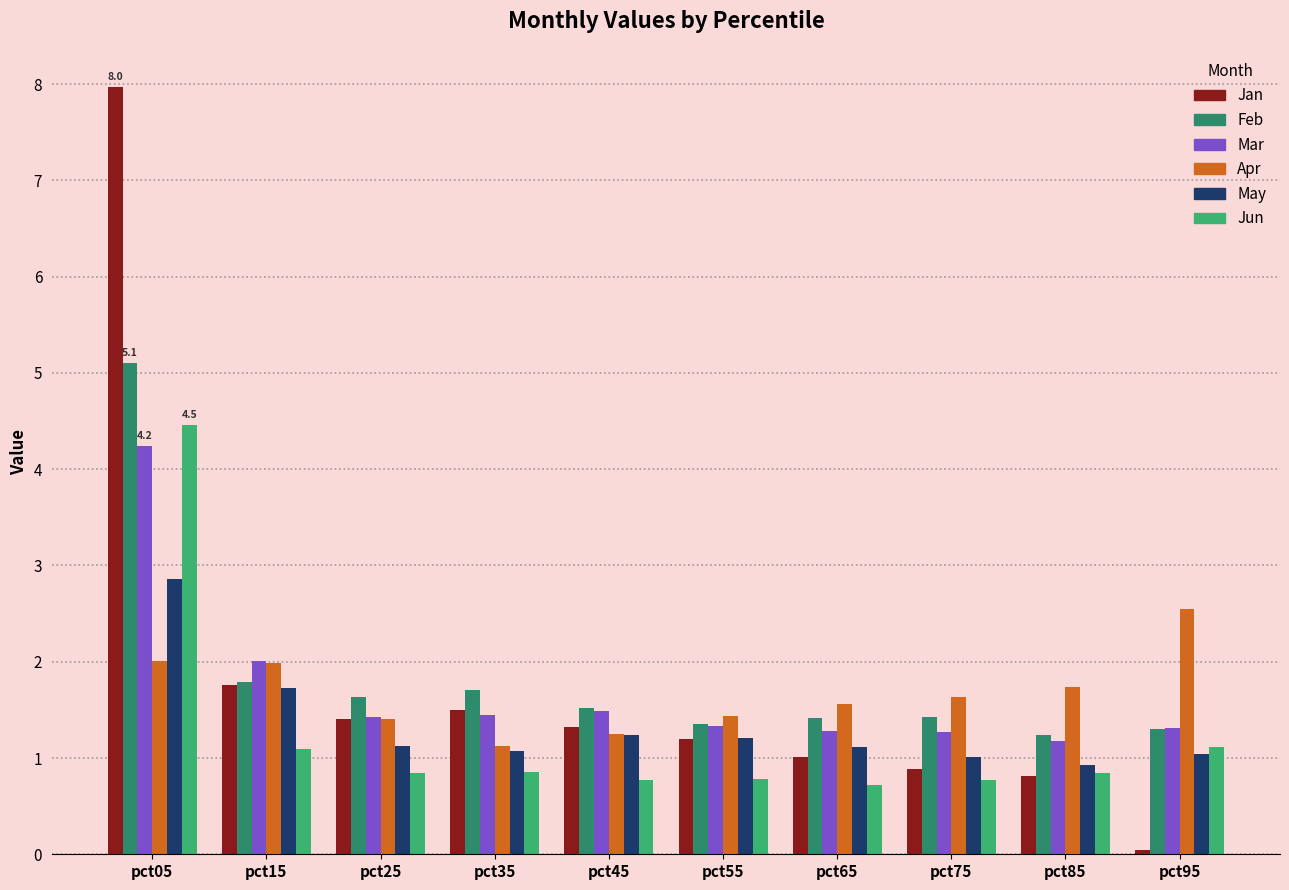

What is the difference between the second highest and second lowest values in the May series?

0.7